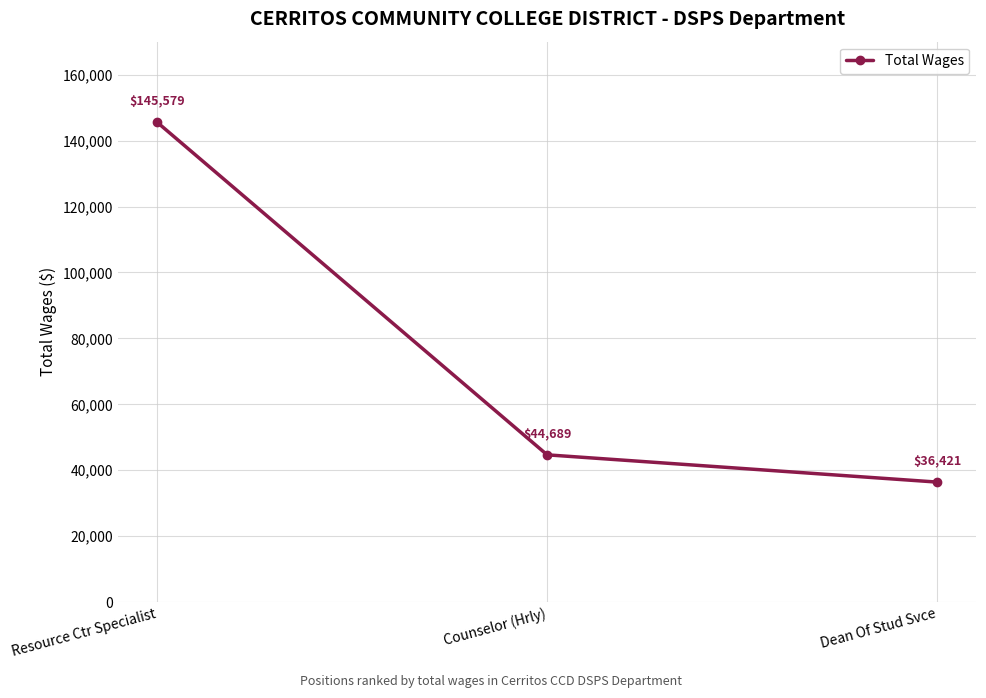

Is it true that the value at Counselor (Hrly) is 44689?

True